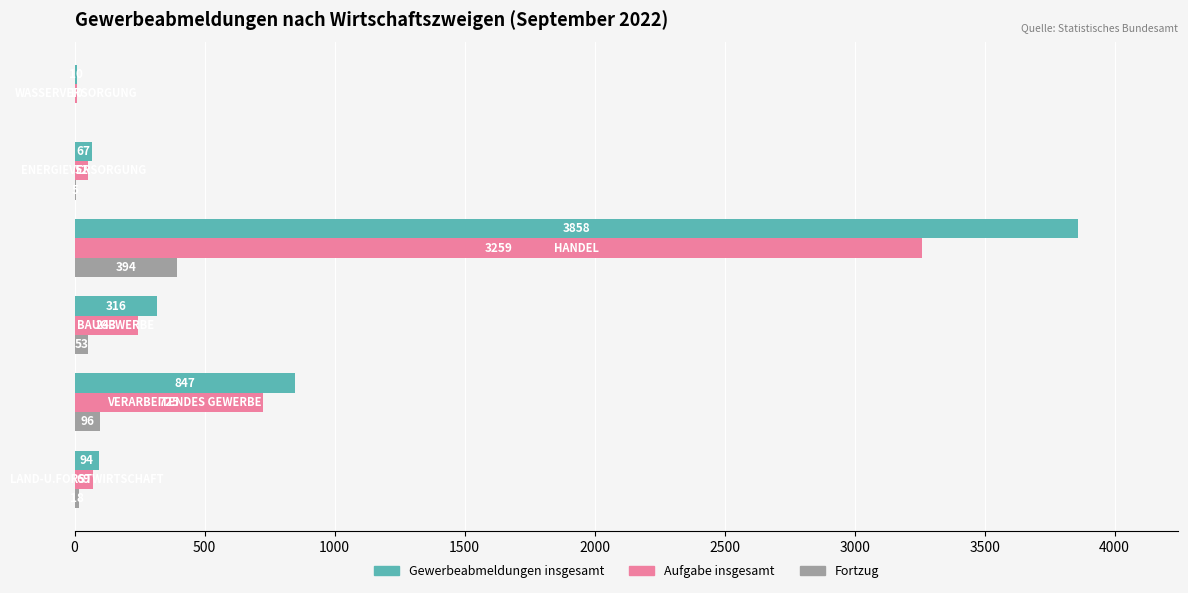

What is the greatest value displayed?

3858